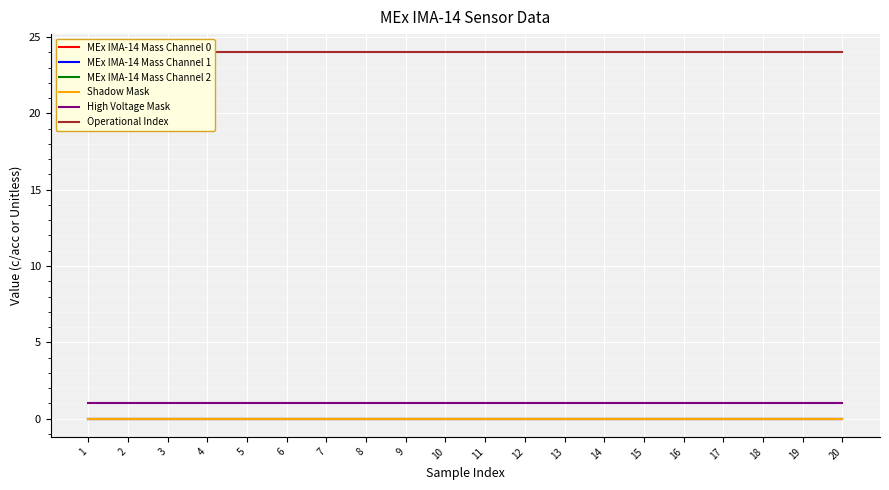

True or false: MEx IMA-14 Mass Channel 1 and MEx IMA-14 Mass Channel 0 intersect in this chart.

False